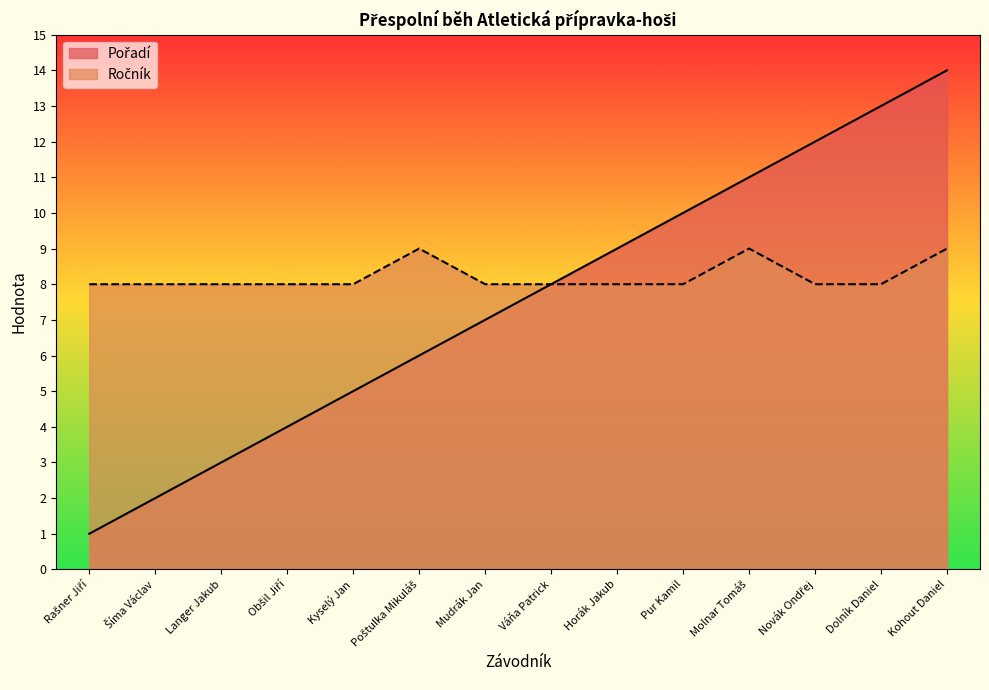

Rank the series by their maximum value, from lowest to highest.

Ročník, Pořadí